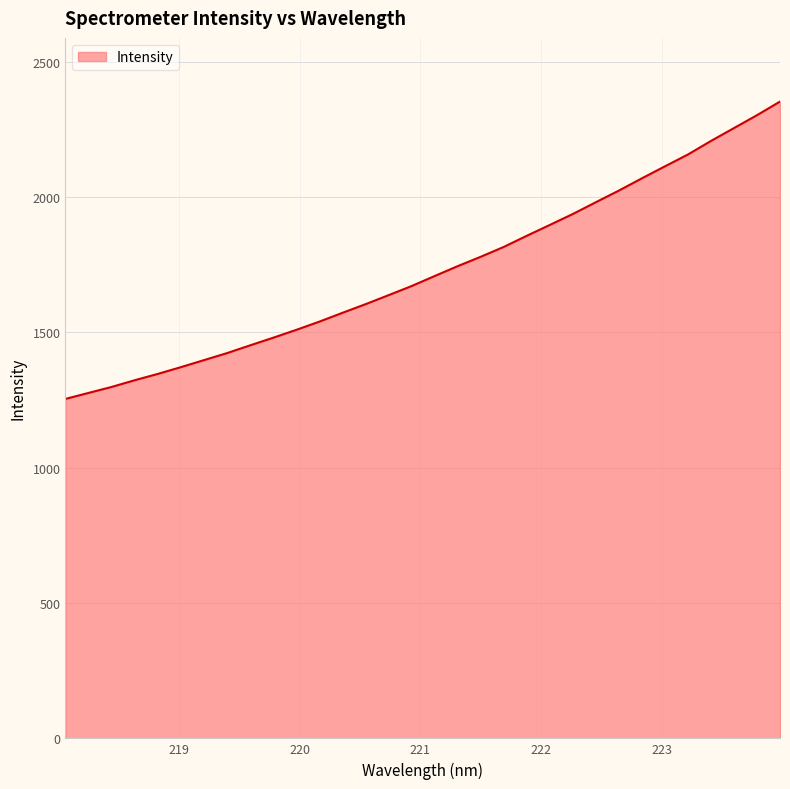

What is the smallest value displayed?

1254.2